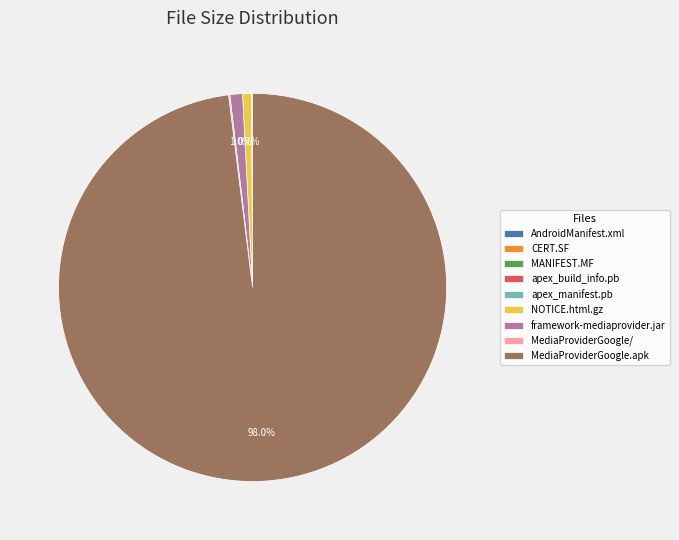

Which slice is the largest?

MediaProviderGoogle.apk